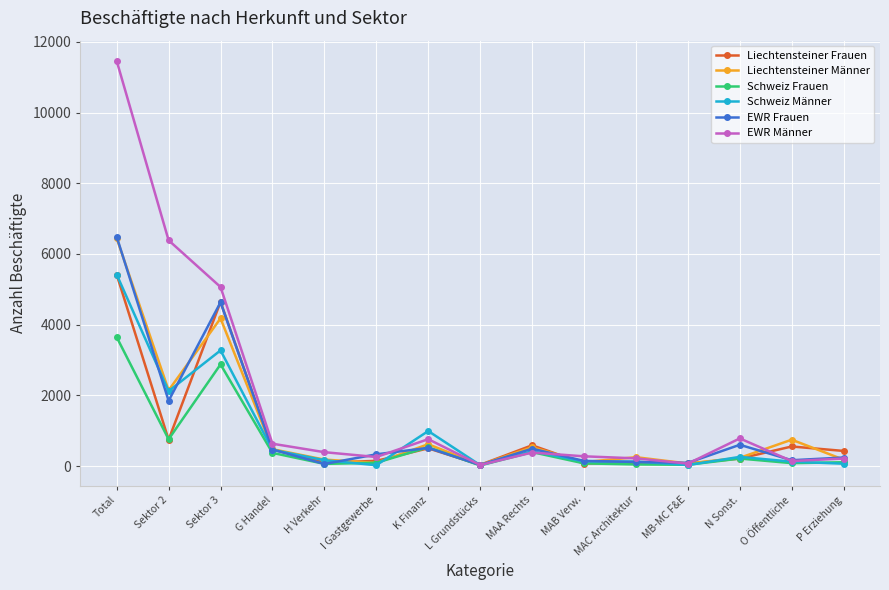

What is the spread (max minus min) of values at Total?

7814